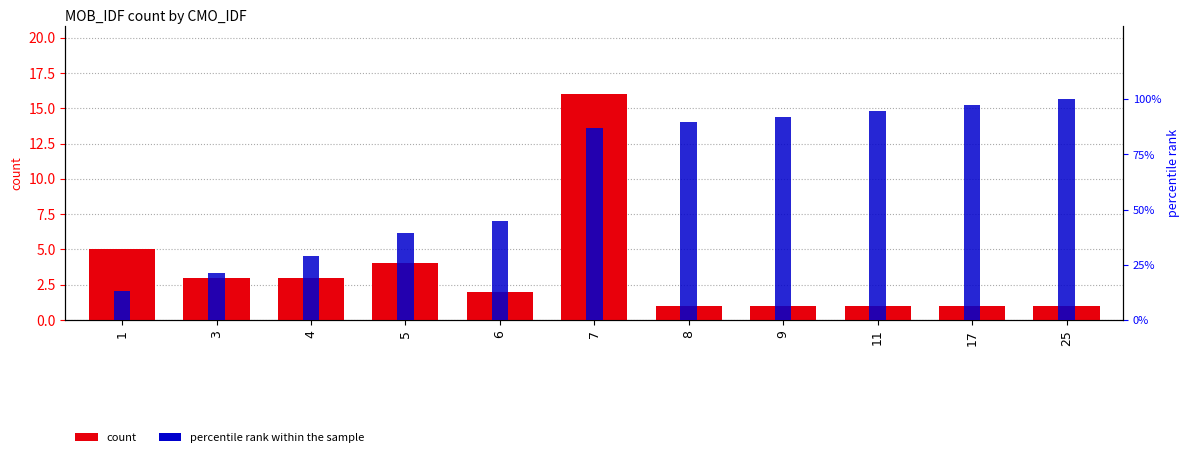

Are the bars horizontal?

No